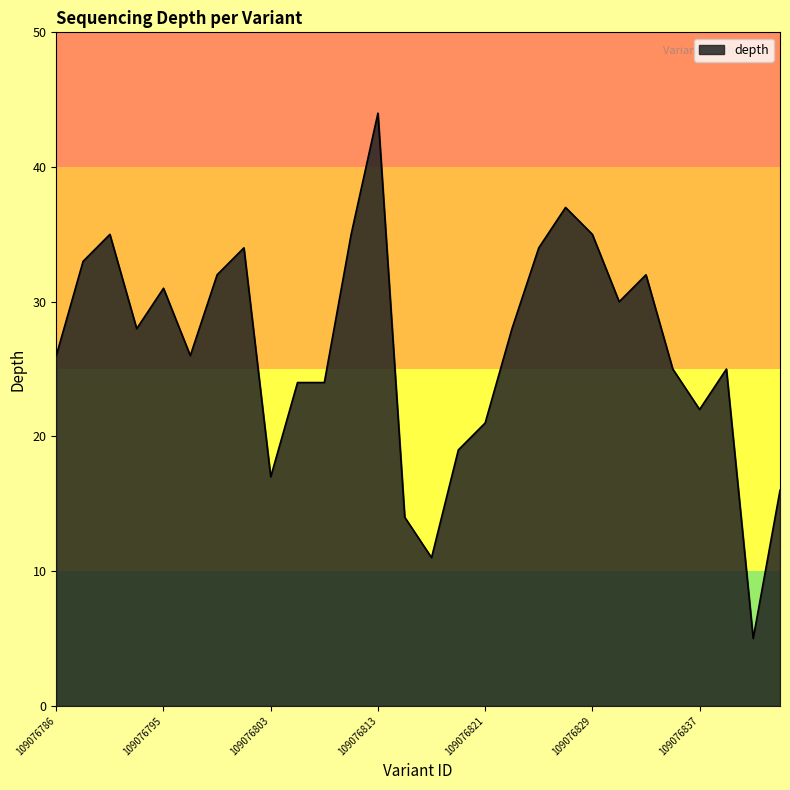

What is the maximum value shown in the chart?

44